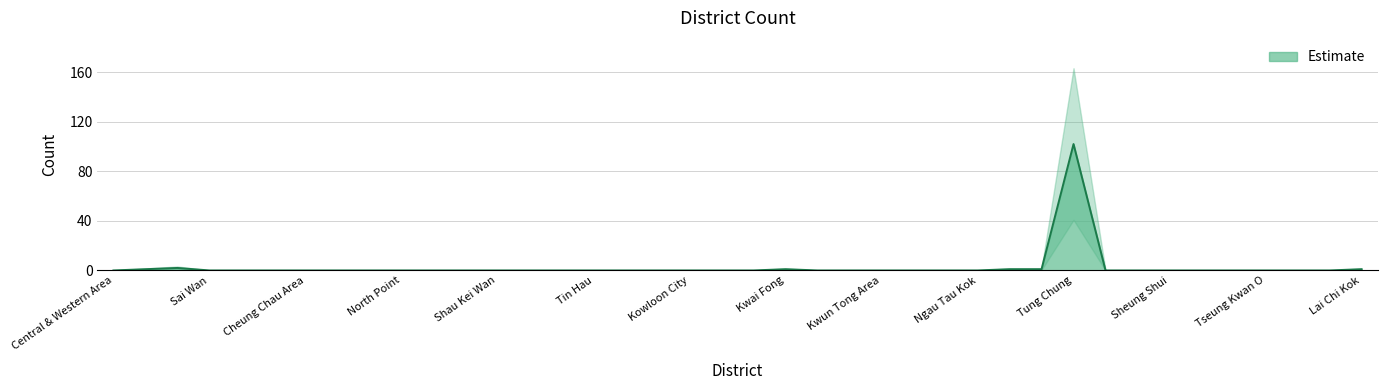

List the labels in order of value, smallest first.

Central & Western Area, Sai Wan, Sai Ying Pun, Sheung Wan, Cheung Chau Area, Eastern Area, Chai Wan, North Point, Quarry Bay, Sai Wan Ho, Shau Kei Wan, Siu Sai Wan, Tai Koo, Tin Hau, Kowloon City Area, Hung Hom, Kowloon City, To Kwa Wan, Kwai Tsing Area, Kwai Hing, Tsing Yi, Kwun Tong Area, Kowloon Bay, Kwun Tong, Ngau Tau Kok, Northern NT Area, Fanling, Sheung Shui, Sai Kung Area, Sai Kung, Tseung Kwan O, Sham Shui Po Area, Cheung Sha Wan, Admiralty, Kwai Fong, Lantau Island, Airport Area, Lai Chi Kok, Central, Tung Chung